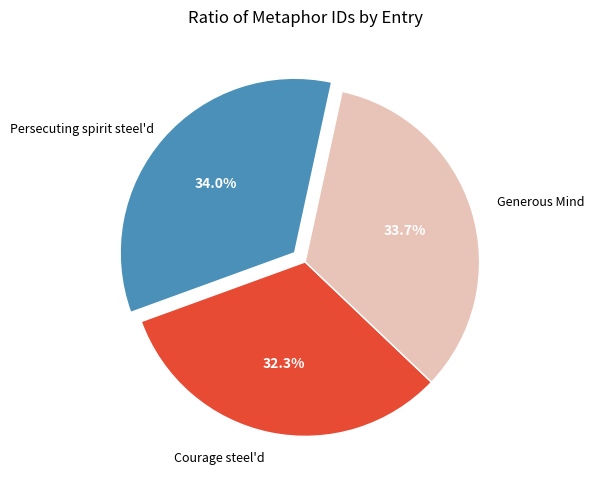

Is there any slice that represents more than half of the pie?

No